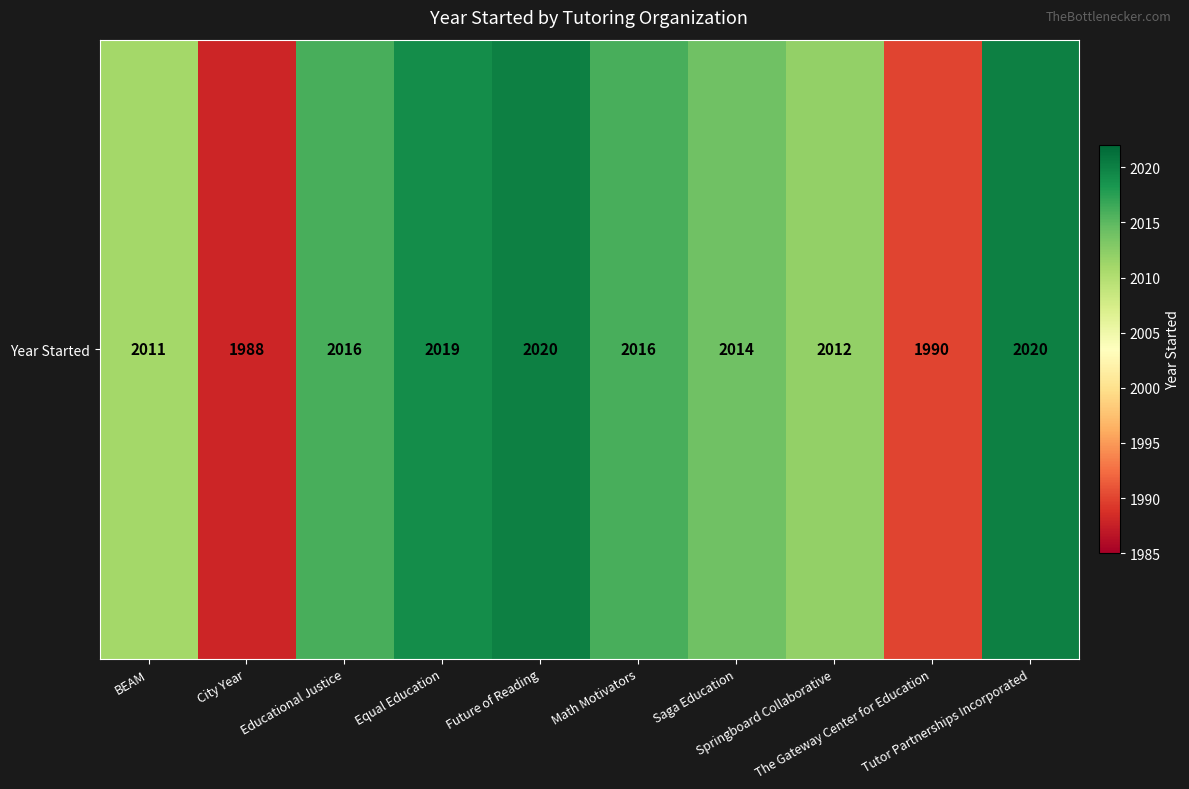

What is the minimum value shown in the chart?

1988